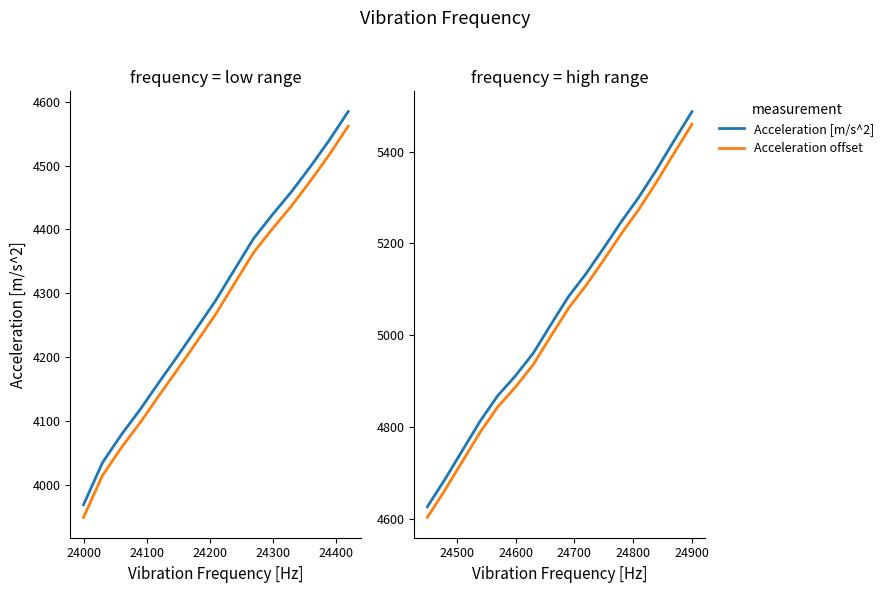

True or false: Acceleration [m/s^2] has a value of 1439.8 at 23900.

False